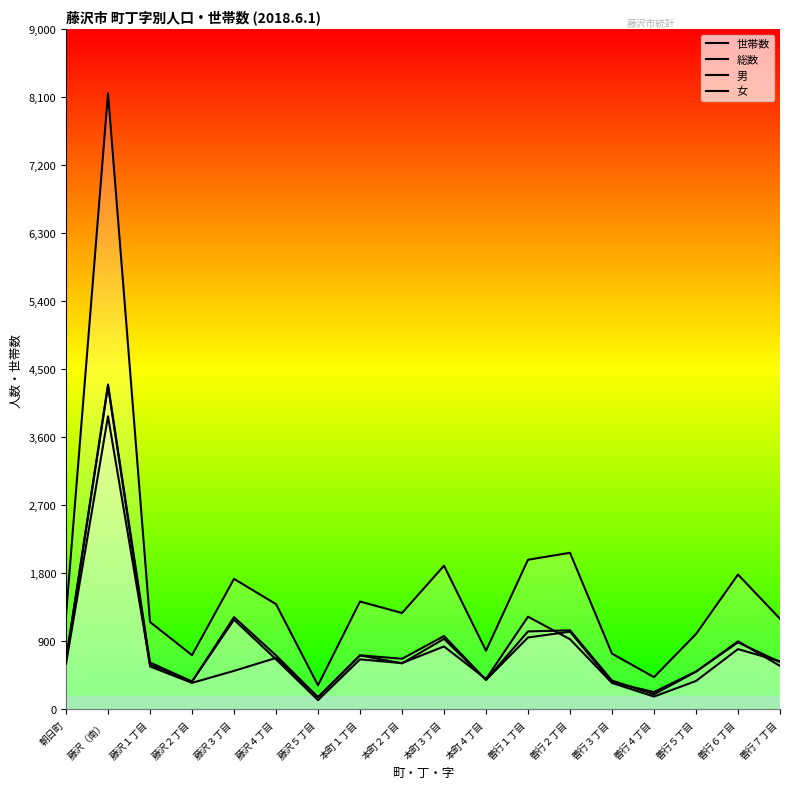

What position from the left is 藤沢４丁目?

6